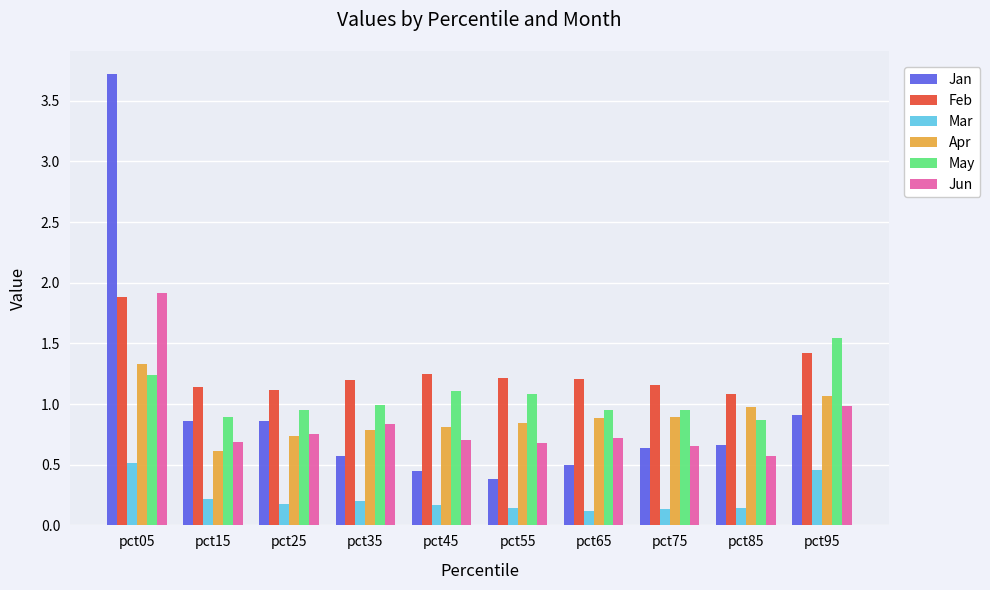

How many data points does each series have?

10